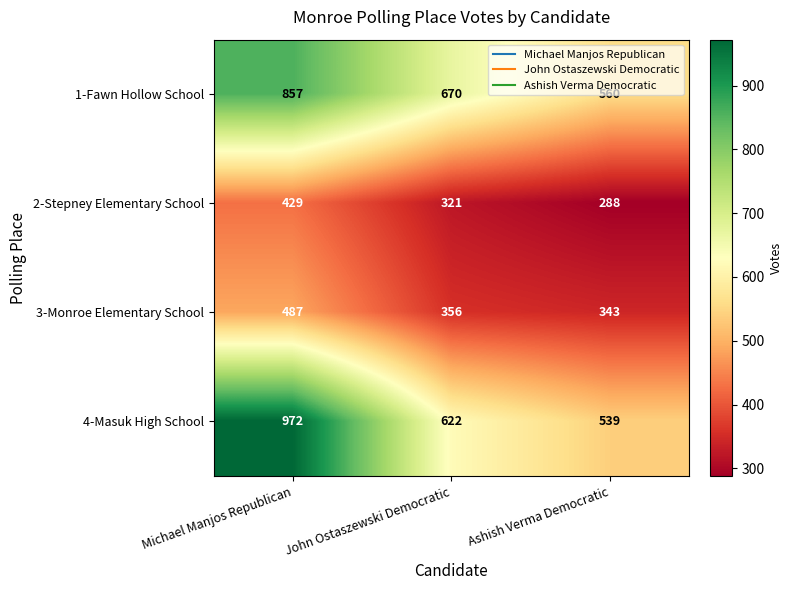

At how many categories does at least one series exceed 521?

3